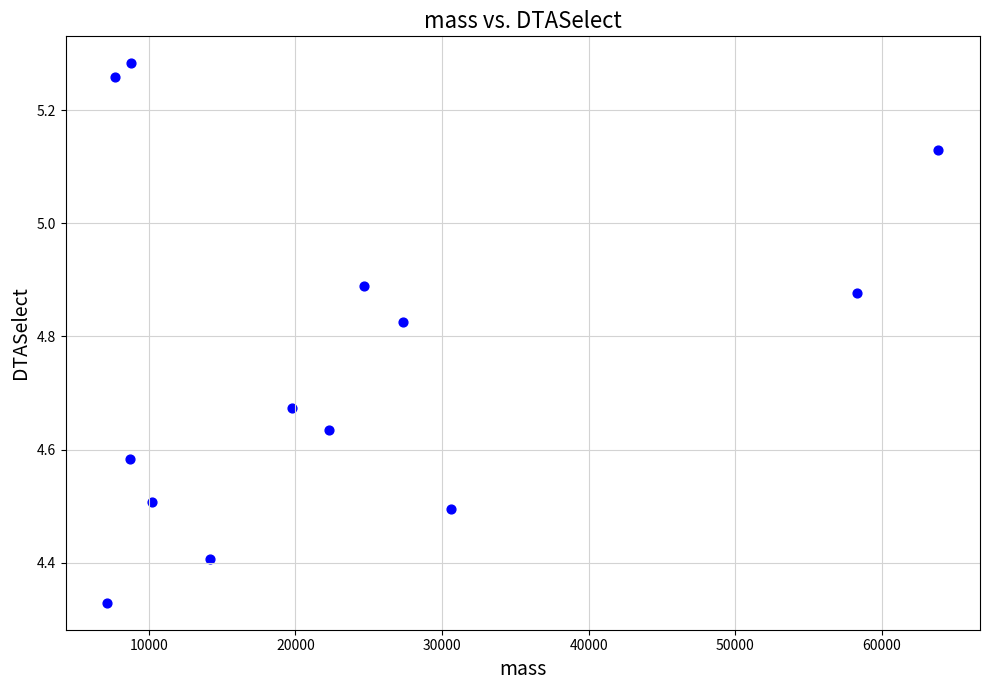

What is the range of X values (max minus min)?

56667.2